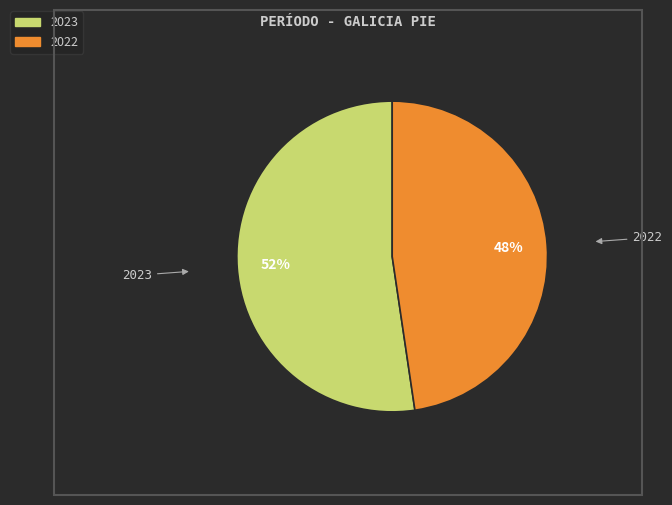

Does 2022 account for over 50% of the chart?

No